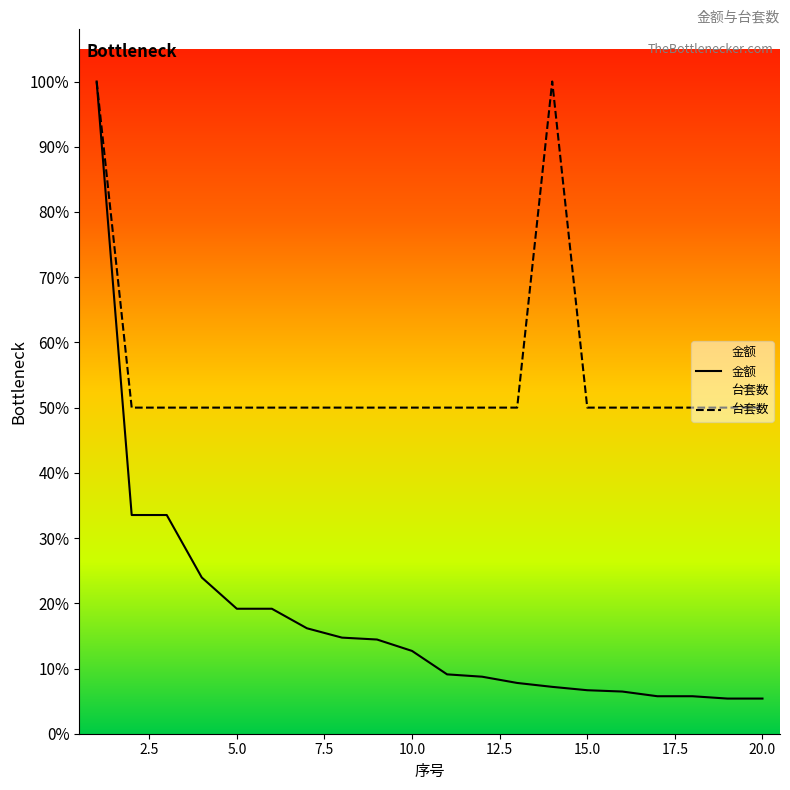

Is this an area chart (filled region under the line)?

No